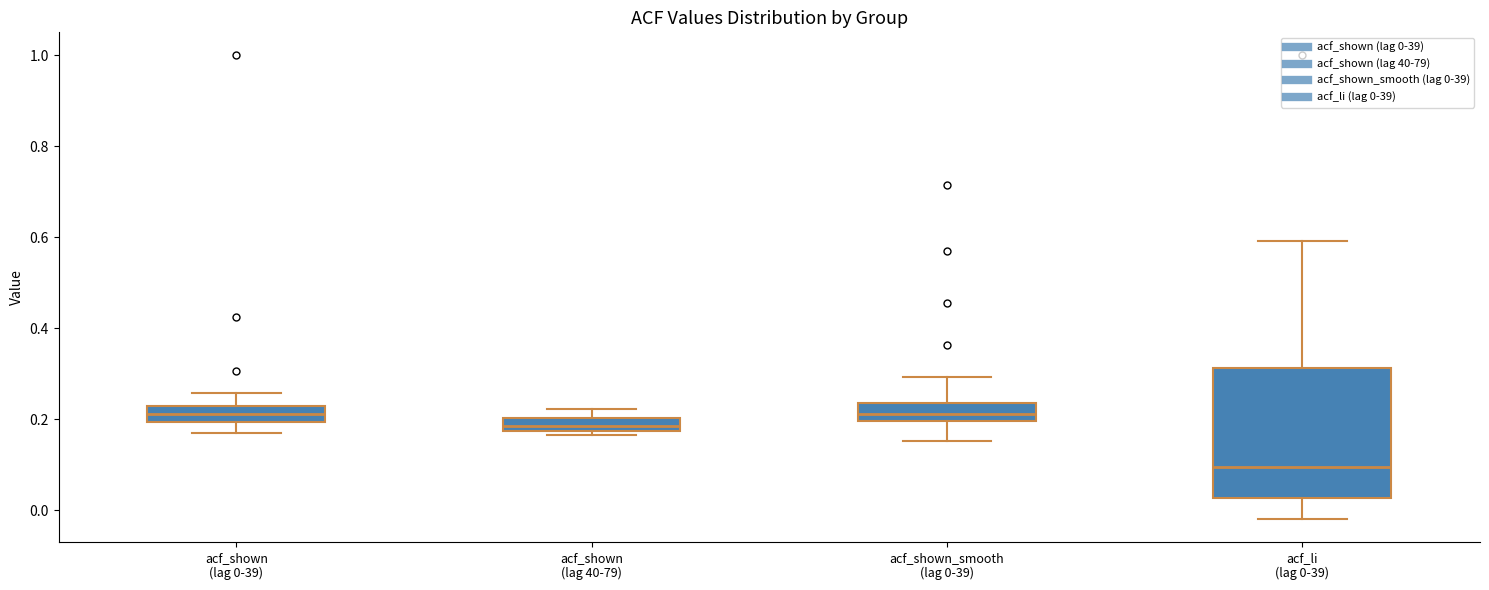

Which box is the tallest, from its lower edge to its upper edge?

acf_li (lag 0-39)